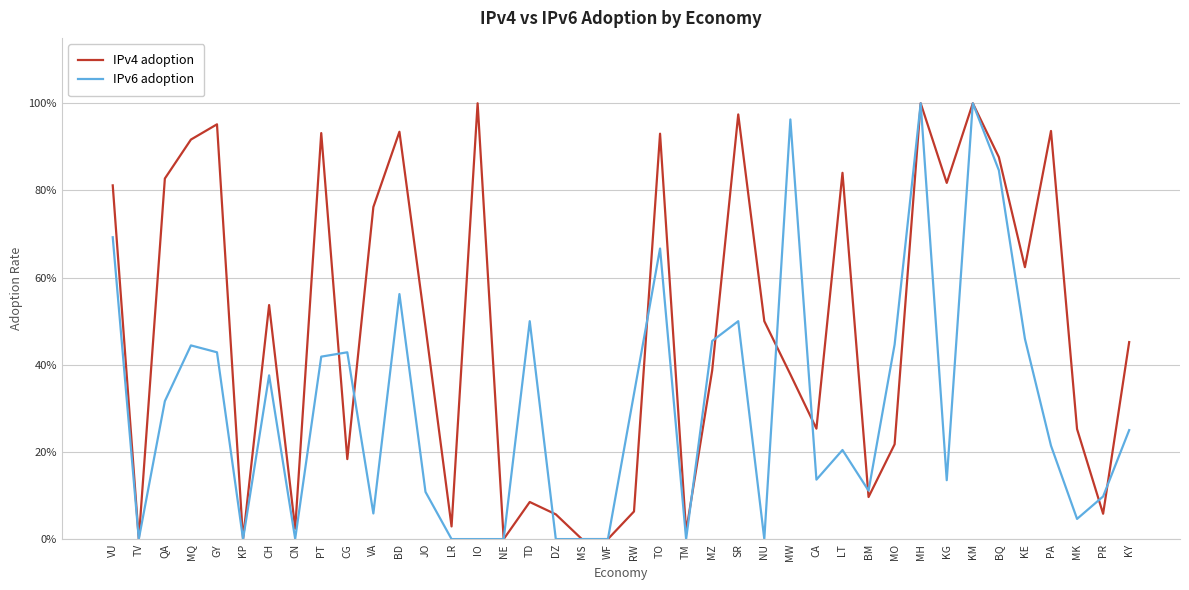

Reading right to left, what are all the values shown in this chart?

IPv4 adoption: KY=0.5	PR=0.1	MK=0.3	PA=0.9	KE=0.6	BQ=0.9	KM=1.0	KG=0.8	MH=1.0	MO=0.2	BM=0.1	LT=0.8	CA=0.3	MW=0.4	NU=0.5	SR=1.0	MZ=0.4	TM=0.0	TO=0.9	RW=0.1	WF=0.0	MS=0.0	DZ=0.1	TD=0.1	NE=0.0	IO=1.0	LR=0.0	JO=0.5	BD=0.9	VA=0.8	CG=0.2	PT=0.9	CN=0.0	CH=0.5	KP=0.0	GY=1.0	MQ=0.9	QA=0.8	TV=0.0	VU=0.8
IPv6 adoption: KY=0.2	PR=0.1	MK=0.0	PA=0.2	KE=0.5	BQ=0.8	KM=1.0	KG=0.1	MH=1.0	MO=0.4	BM=0.1	LT=0.2	CA=0.1	MW=1.0	NU=0.0	SR=0.5	MZ=0.5	TM=0.0	TO=0.7	RW=0.3	WF=0.0	MS=0.0	DZ=0.0	TD=0.5	NE=0.0	IO=0.0	LR=0.0	JO=0.1	BD=0.6	VA=0.1	CG=0.4	PT=0.4	CN=0.0	CH=0.4	KP=0.0	GY=0.4	MQ=0.4	QA=0.3	TV=0.0	VU=0.7